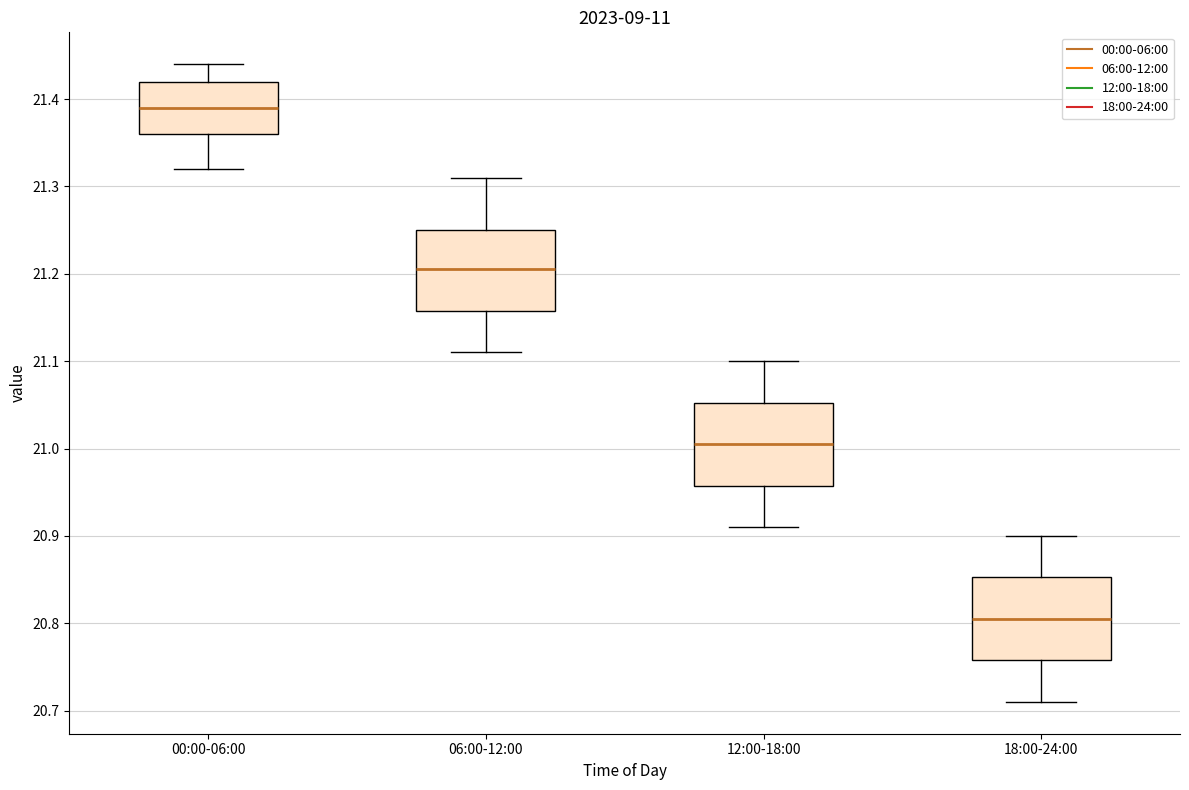

Which box has the highest median line?

00:00-06:00